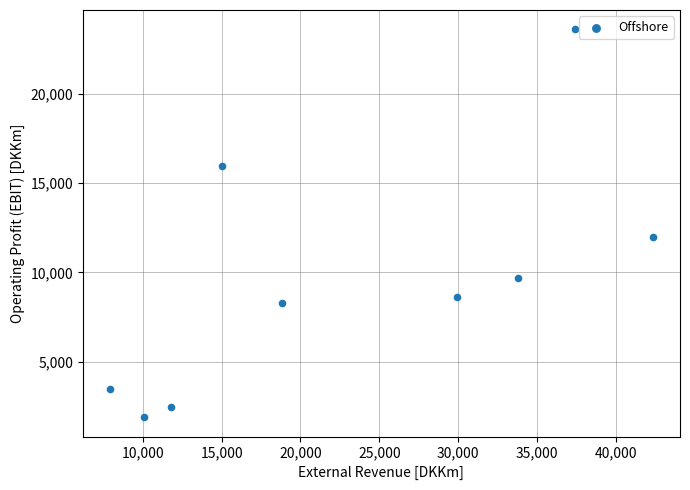

What Y value in the scatter plot is closest to 12742?

11959